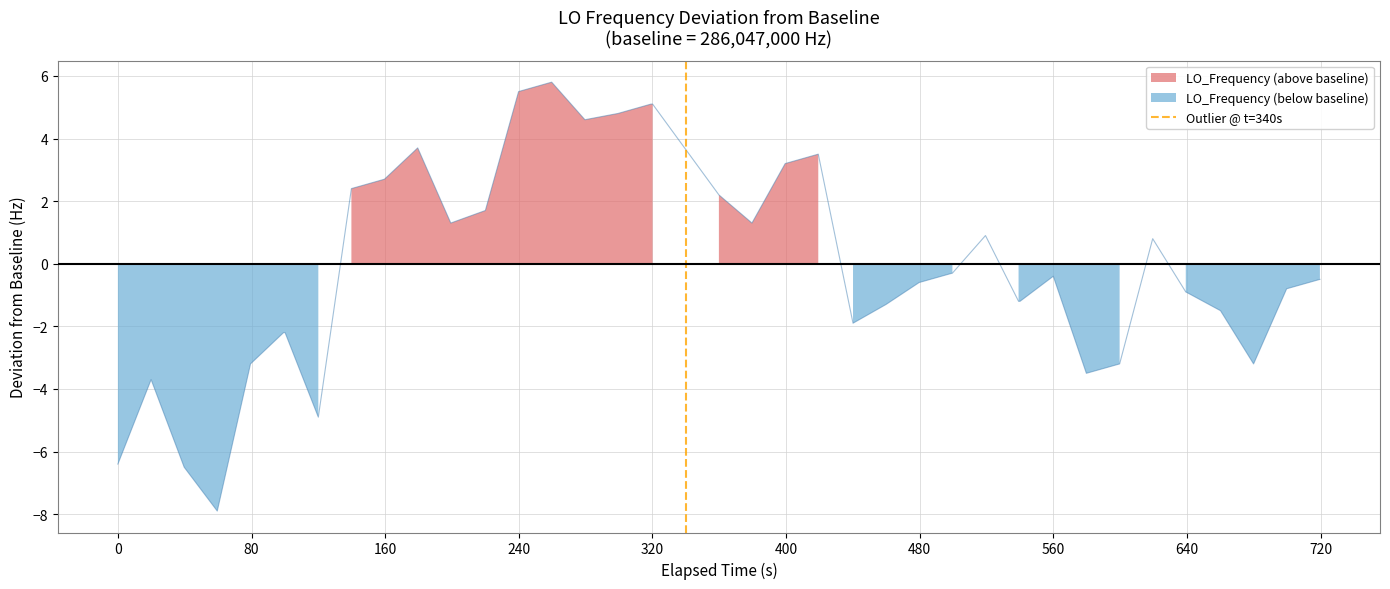

Does the chart have visible grid lines?

Yes